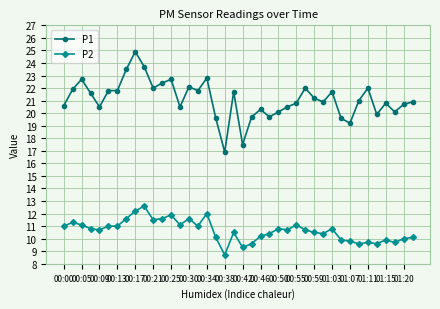

Which series has the largest range (max minus min)?

P1